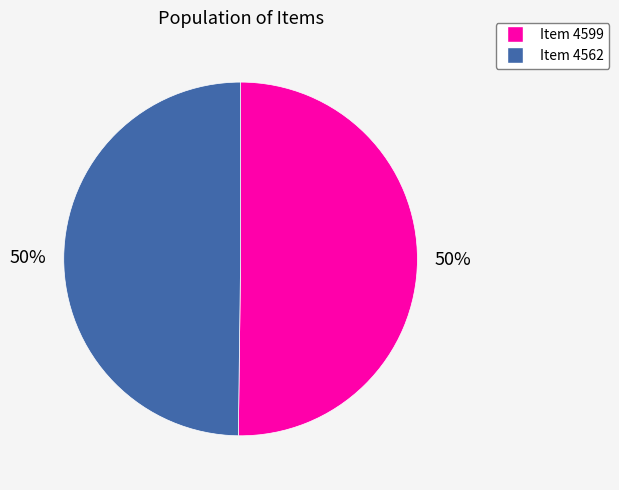

Is the sum of Item 4599 and Item 4562 greater than half?

Yes